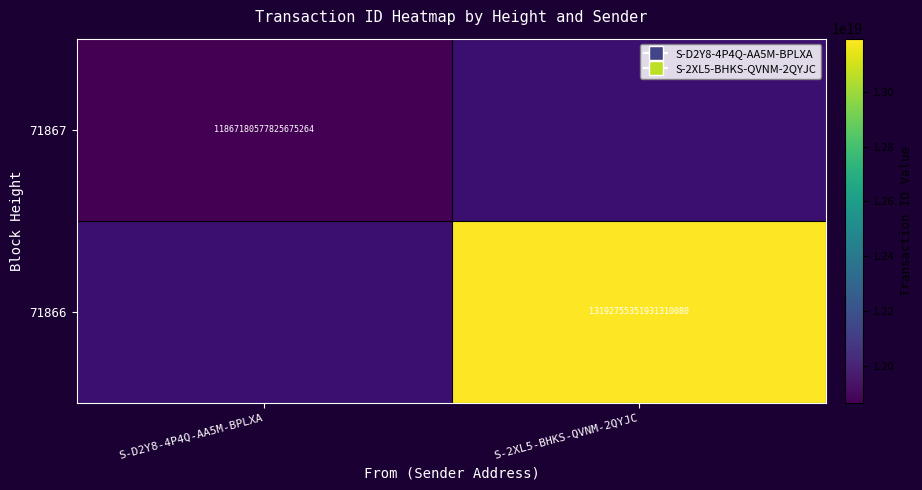

What is the greatest value displayed?

13192755351931310080.0